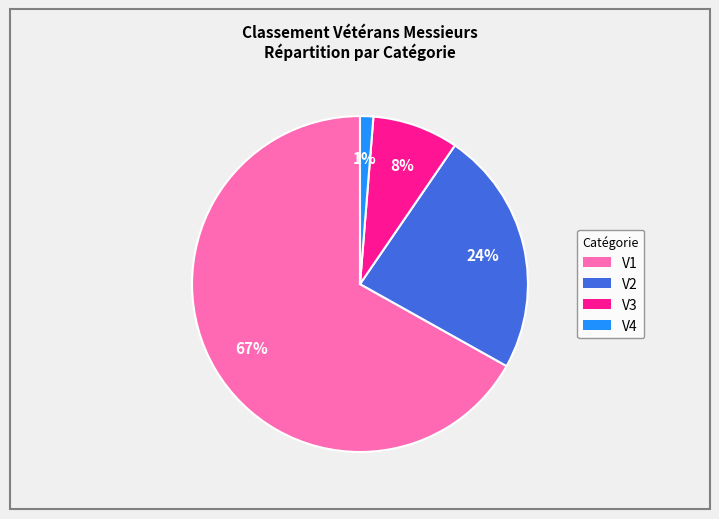

To the nearest percent, what is the average slice percentage?

25%